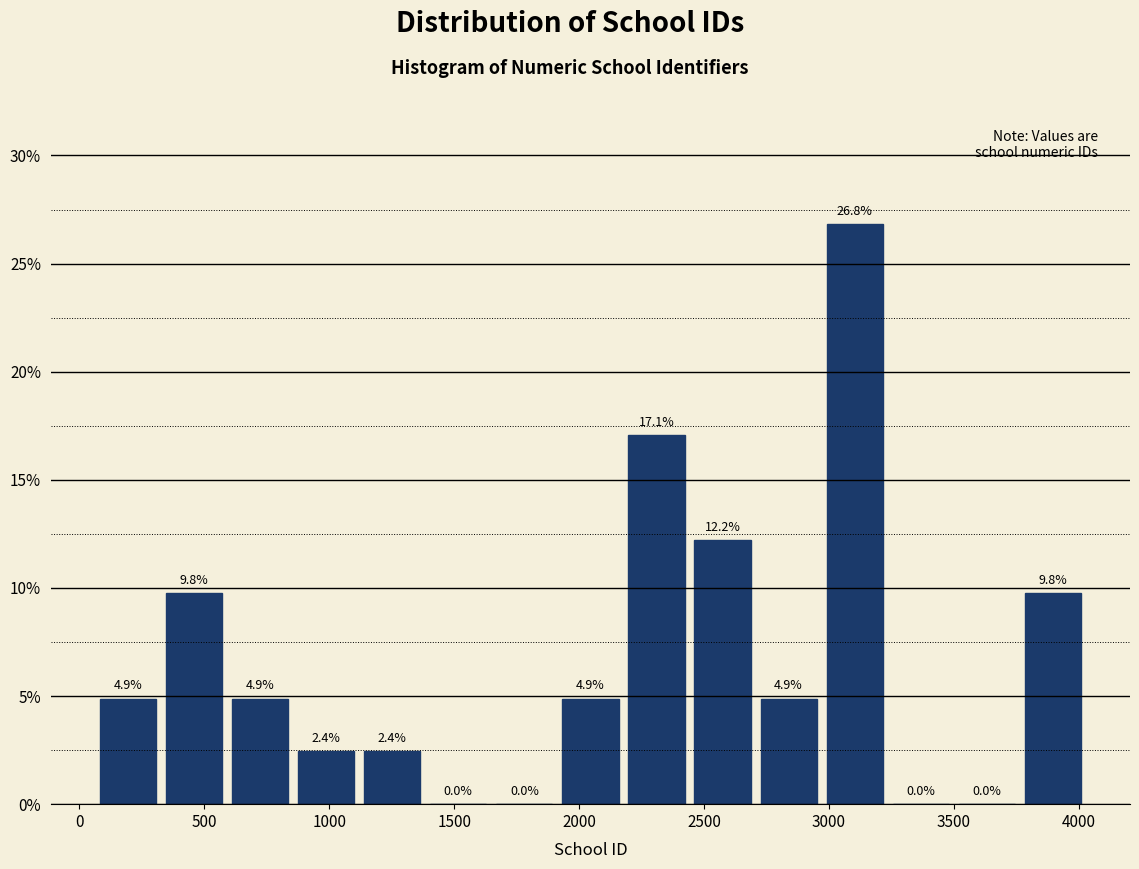

Reading left to right, list every bar in this chart as the range it spans on the x-axis followed by its height. The bar edges are not printed on the chart, so give them approximately, as read against the axis.

50 to 350: 4.9
350 to 600: 9.8
600 to 850: 4.9
850 to 1100: 2.4
1100 to 1400: 2.4
1400 to 1650: 0.0
1650 to 1900: 0.0
1900 to 2200: 4.9
2200 to 2450: 17.1
2450 to 2700: 12.2
2700 to 2950: 4.9
2950 to 3250: 26.8
3250 to 3500: 0.0
3500 to 3750: 0.0
3750 to 4050: 9.8